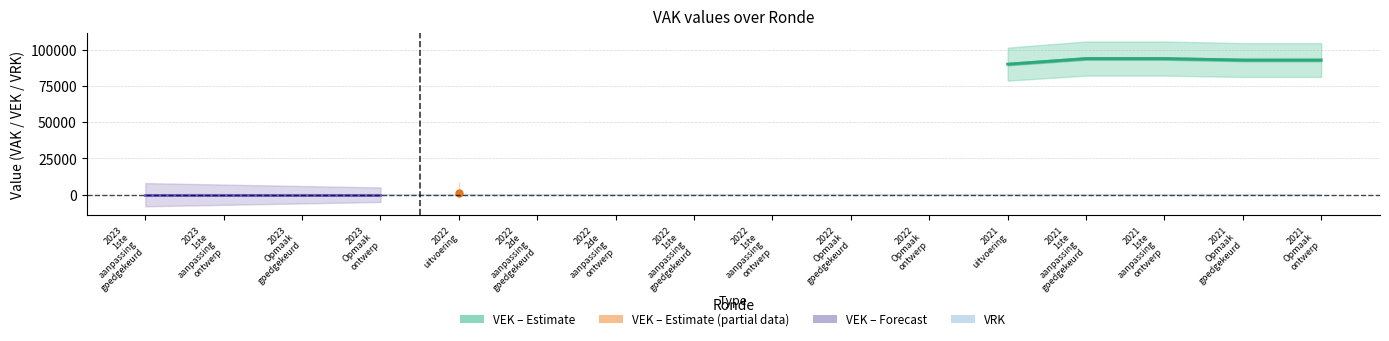

Reading right to left, list all the values displayed in this chart.

VEK: 92786	92786	93786	93786	89945	0	0	0	0	0	0	1000	0	0	0	0
VRK: 0	0	0	0	0	0	0	0	0	0	0	0	0	0	0	0